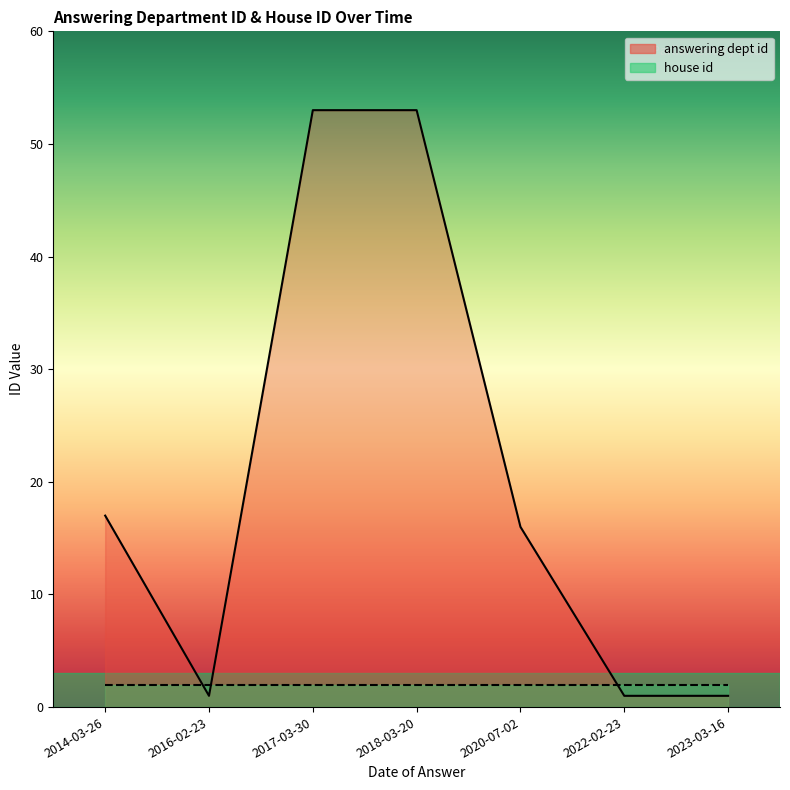

List the labels in order of value, largest first.

2017-03-30, 2018-03-20, 2014-03-26, 2020-07-02, 2016-02-23, 2022-02-23, 2023-03-16